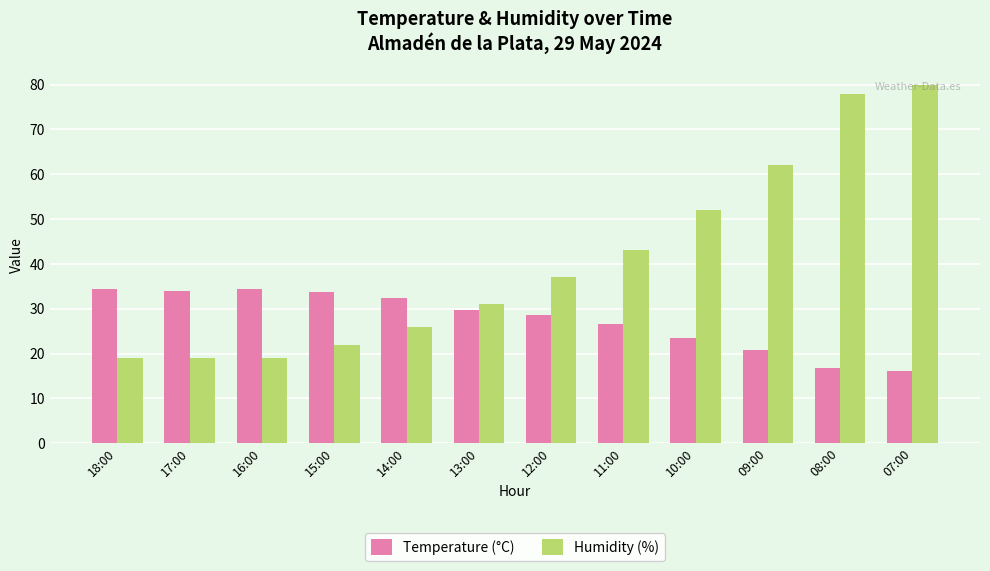

Count the number of categories in the chart.

12